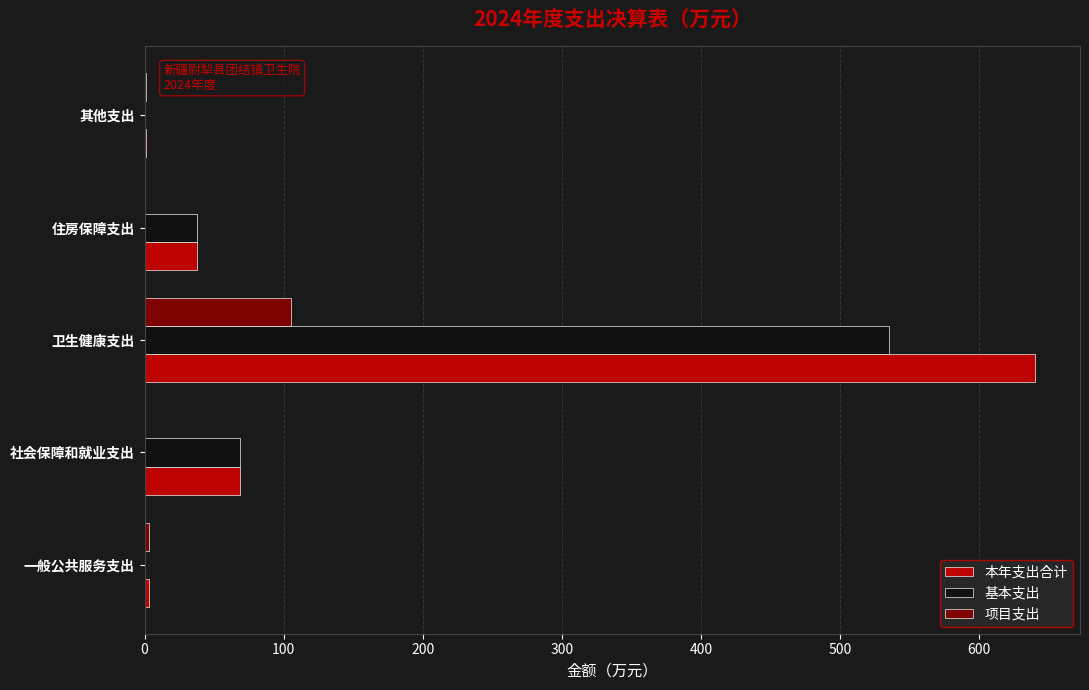

What is the sum of all 本年支出合计 values?

751.1